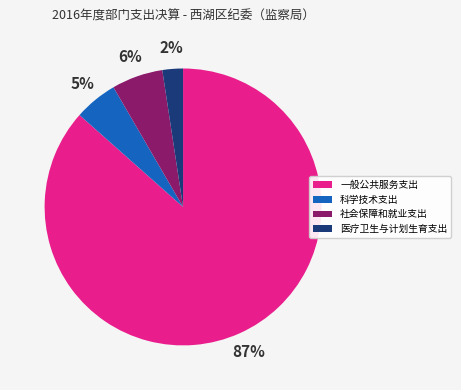

Which has a higher value, 社会保障和就业支出 or 一般公共服务支出?

一般公共服务支出